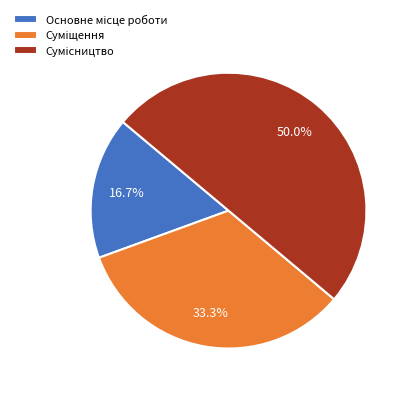

What percentage is the Суміщення slice, to the nearest percent?

33%